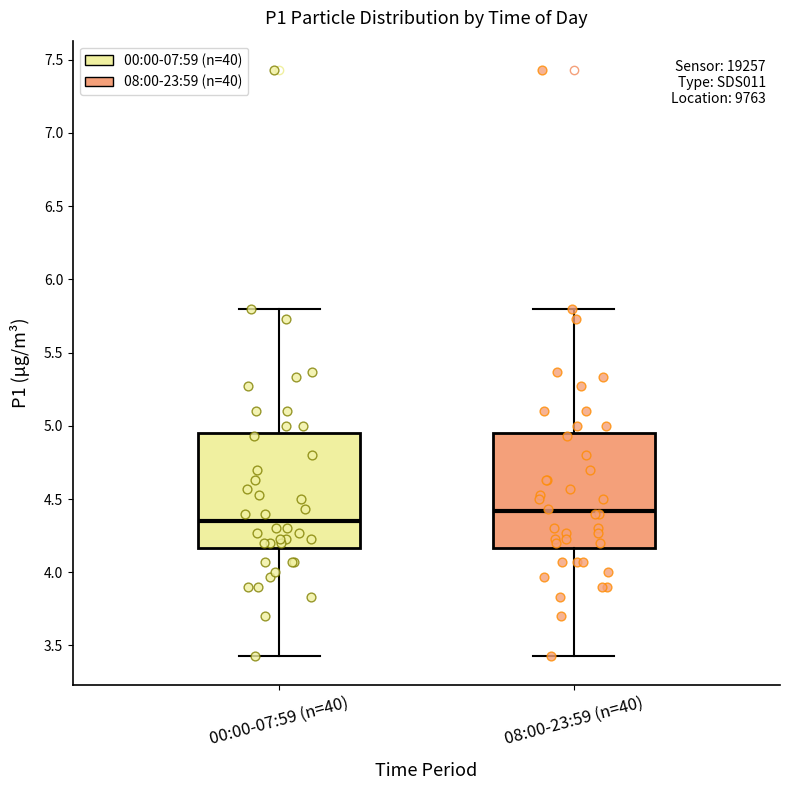

Which box has the highest median line?

08:00-23:59 (n=40)